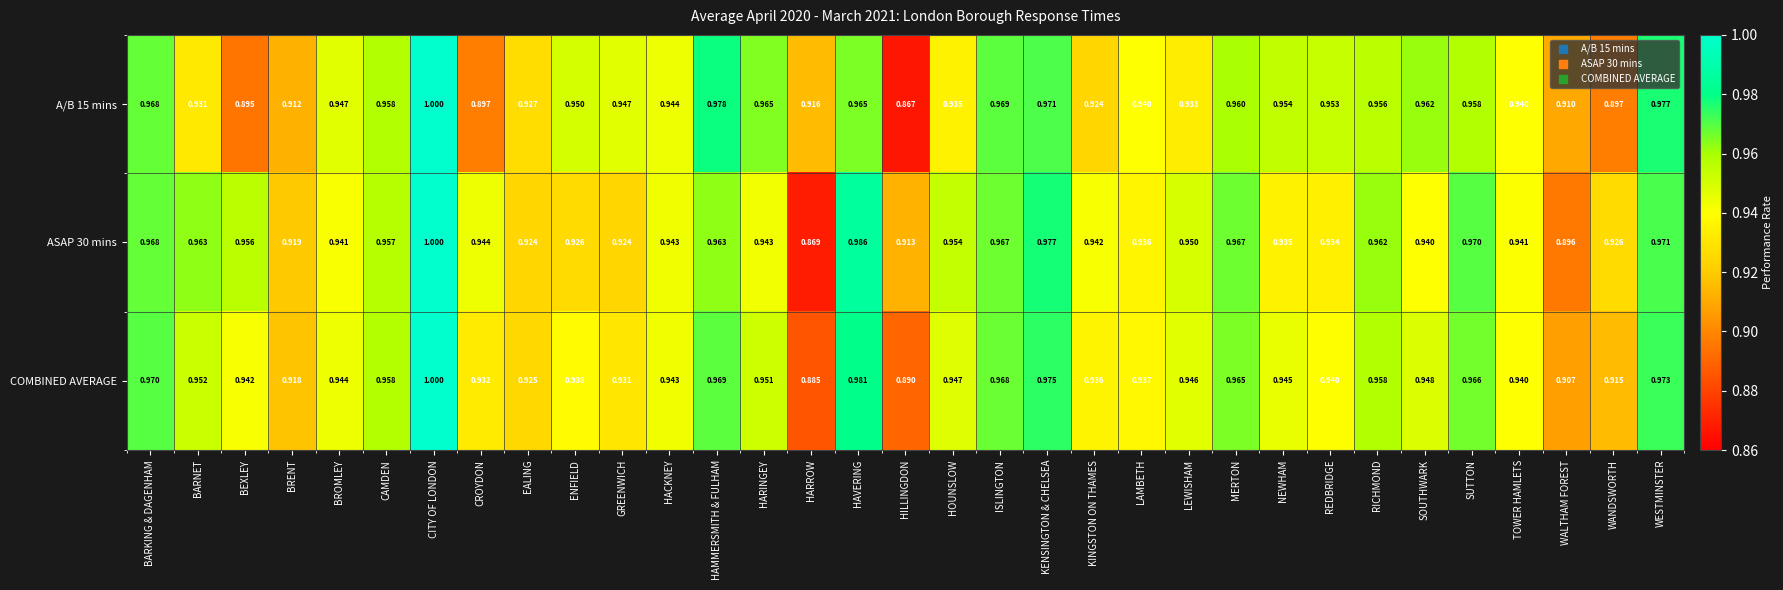

Which category has the highest value in the COMBINED AVERAGE series?

CITY OF LONDON